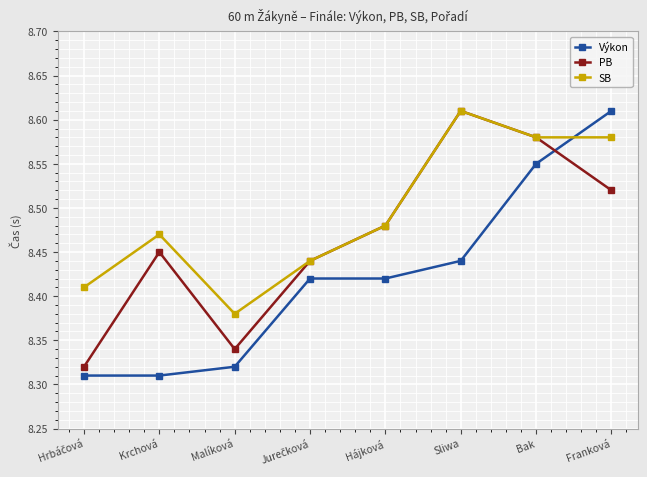

List the series in order of their overall mean, highest first.

SB, PB, Výkon